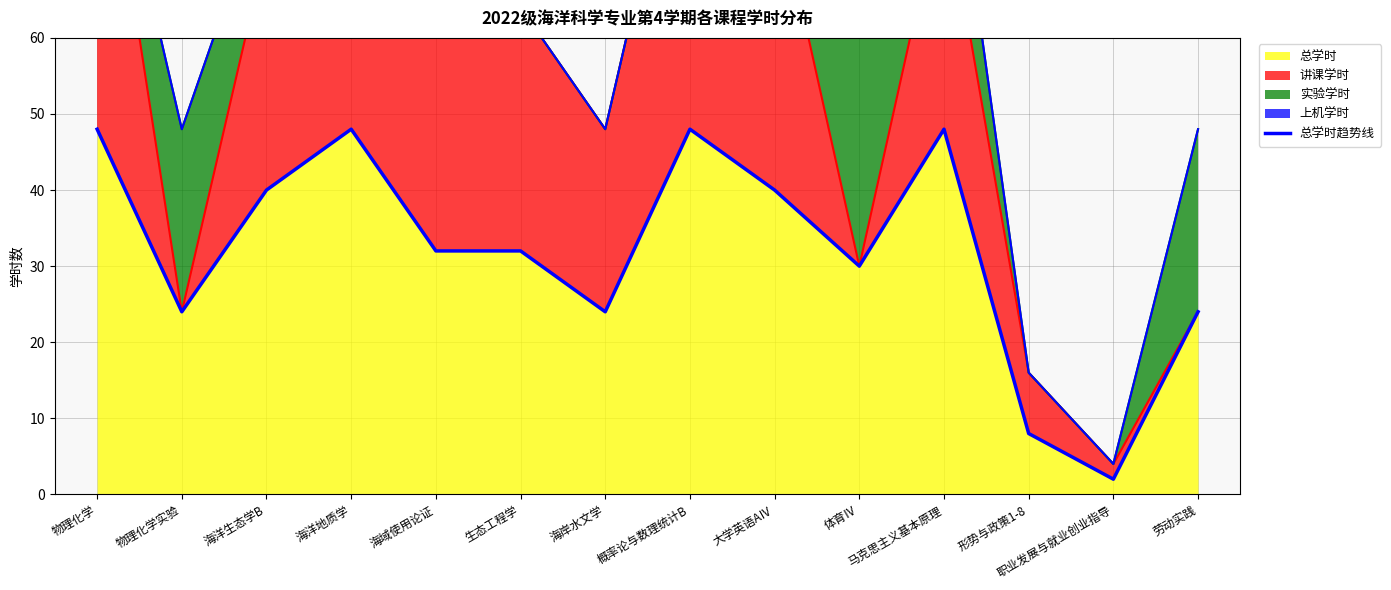

Does the chart have visible grid lines?

Yes